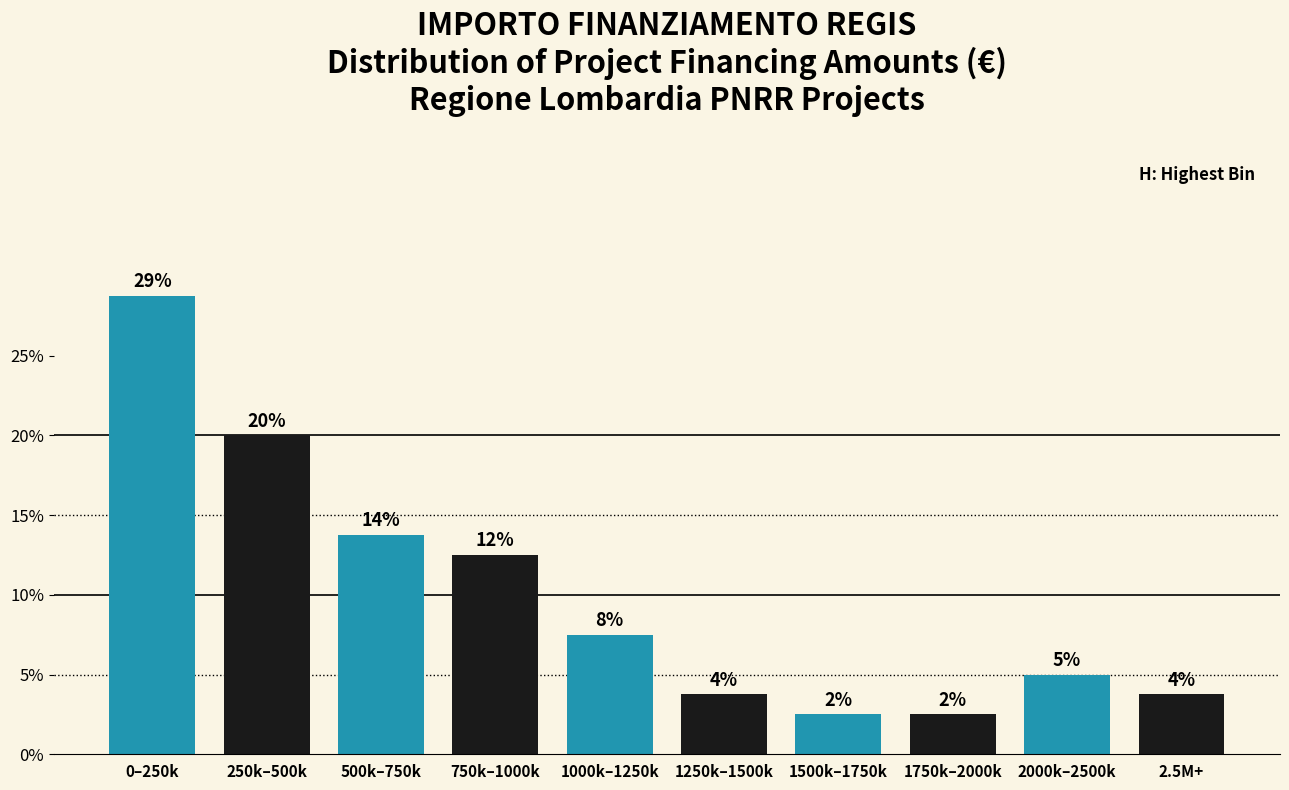

Does the chart contain any negative values?

No